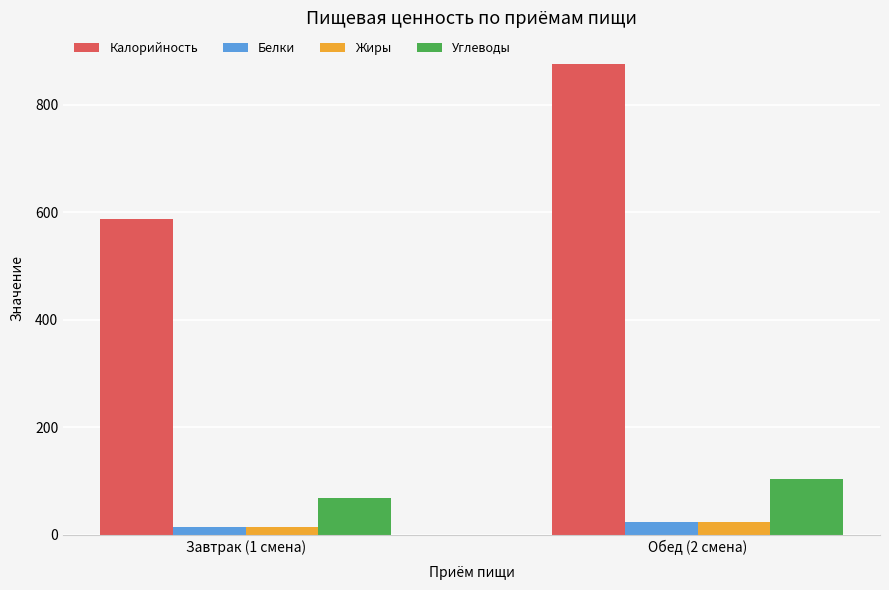

What is the average value of the Жиры series?

19.6